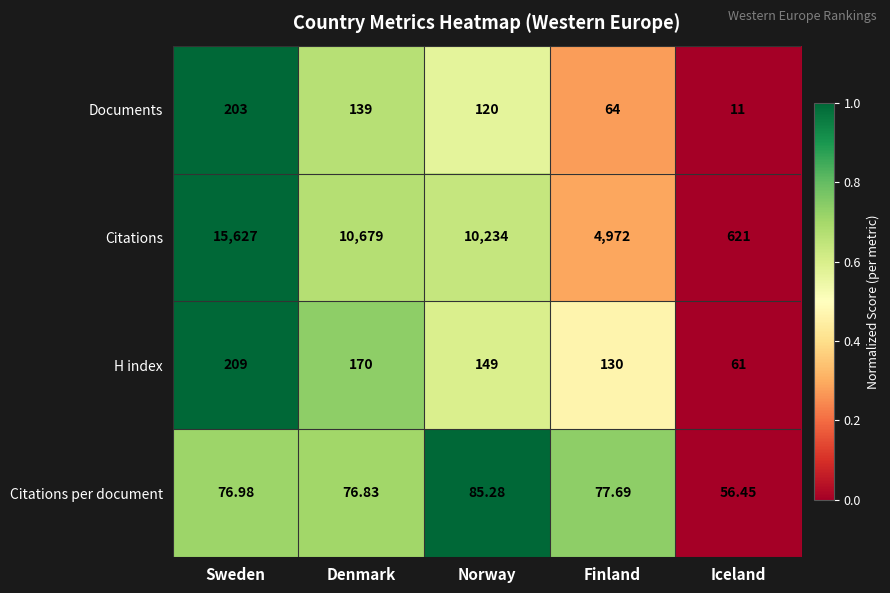

Rank the series by their maximum value, from lowest to highest.

Citations per document, Documents, H index, Citations